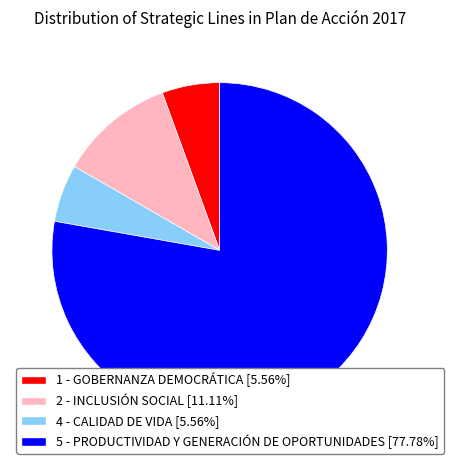

Is the sum of 1 - GOBERNANZA DEMOCRÁTICA and 5 - PRODUCTIVIDAD Y GENERACIÓN DE OPORTUNIDADES greater than half?

Yes